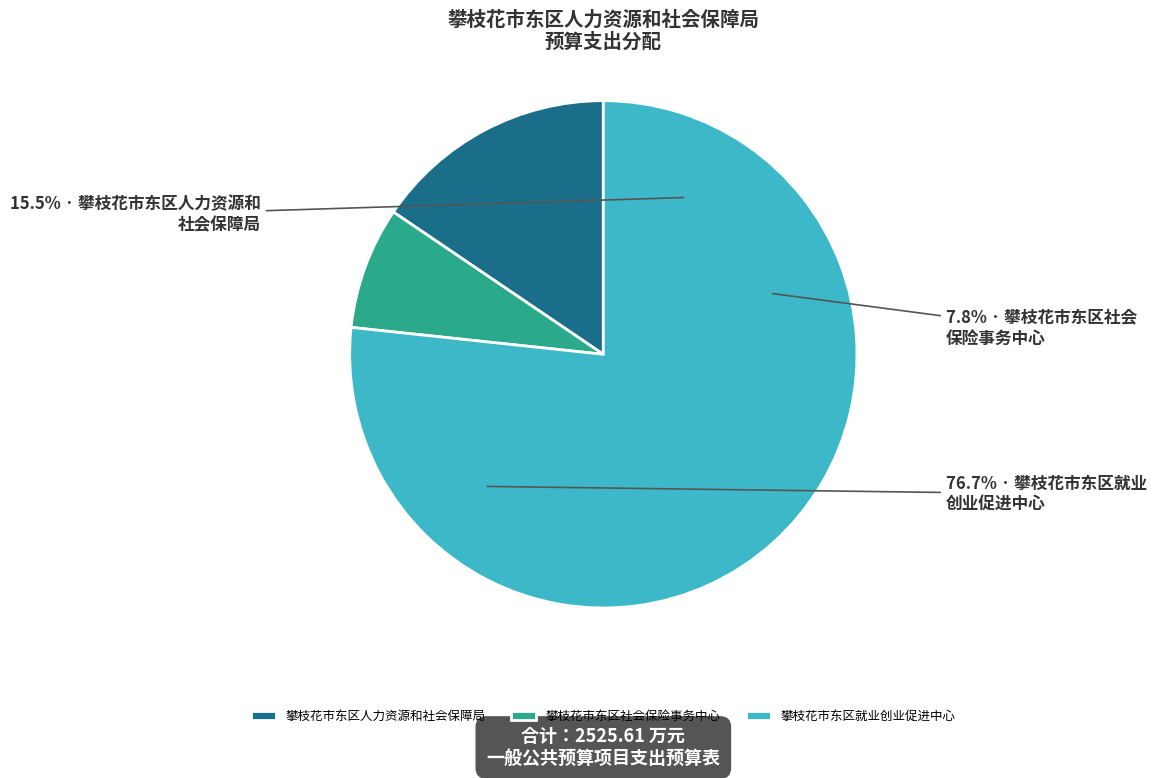

The 攀枝花市东区就业创业促进中心 slice represents 82% of the pie. True or false?

False